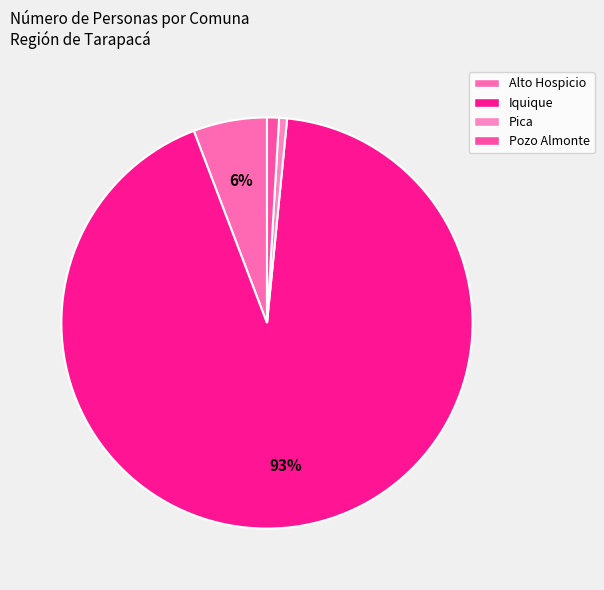

Count the number of slices in the pie.

4